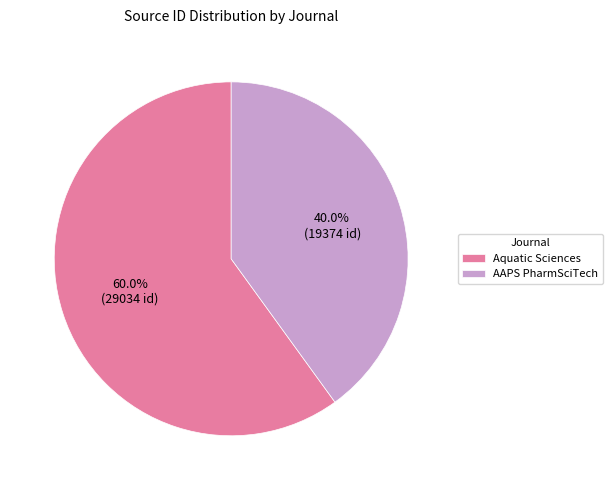

Which category has the smallest portion of the pie?

AAPS PharmSciTech